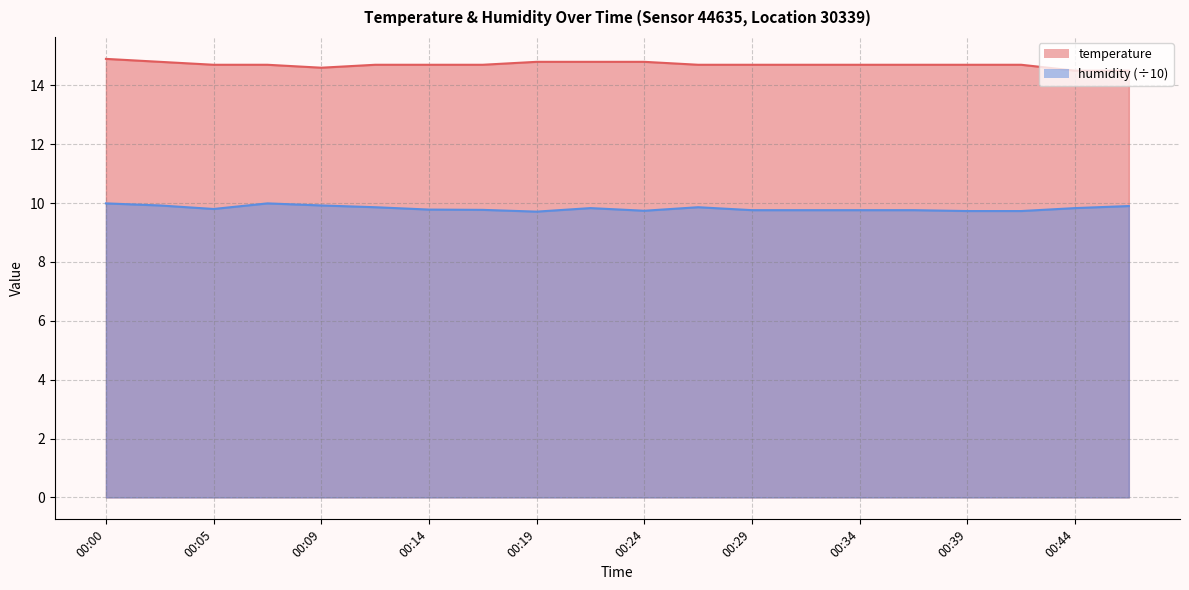

What are all the series names shown in the legend?

temperature, humidity